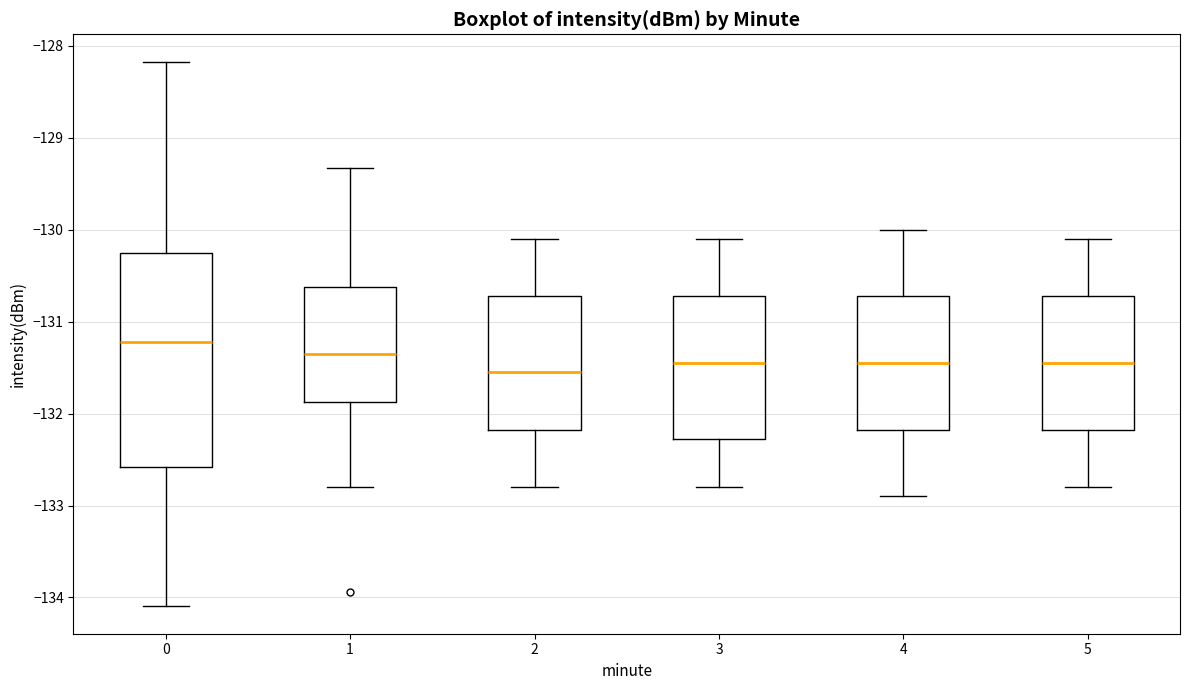

Reading left to right, read every box against the y-axis: the position of its median line, the range the box covers, and the ends of its whiskers. The values are not printed on the chart, so give them approximately, as read against the axis.

0: median -131.2, box -132.6 to -130.3, whiskers -134.1 to -128.2
1: median -131.4, box -131.9 to -130.6, whiskers -132.8 to -129.3
2: median -131.5, box -132.2 to -130.7, whiskers -132.8 to -130.1
3: median -131.4, box -132.3 to -130.7, whiskers -132.8 to -130.1
4: median -131.4, box -132.2 to -130.7, whiskers -132.9 to -130.0
5: median -131.4, box -132.2 to -130.7, whiskers -132.8 to -130.1